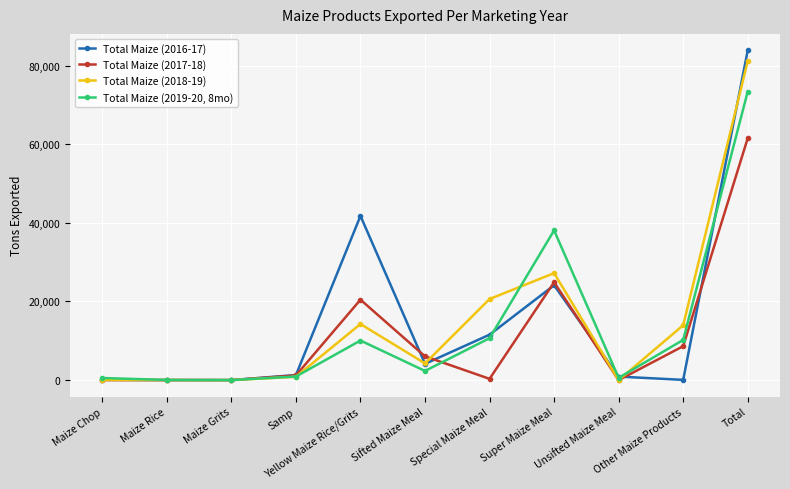

Which series changed the most between Sifted Maize Meal and Special Maize Meal?

Total Maize (2018-19)